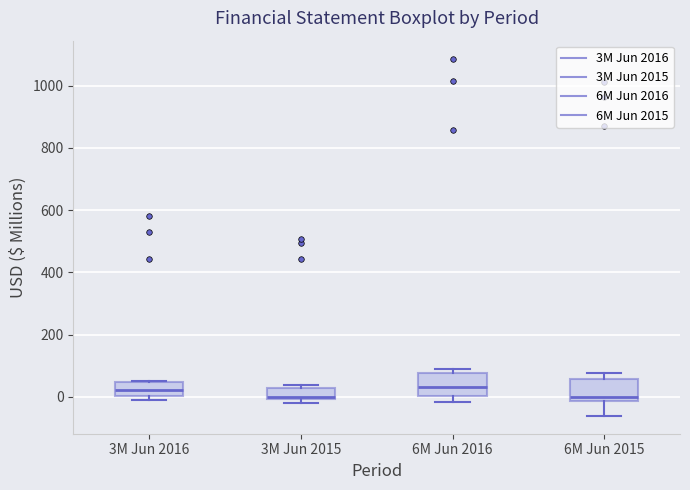

Reading left to right, read every box against the y-axis: the position of its median line, the range the box covers, and the ends of its whiskers. The values are not printed on the chart, so give them approximately, as read against the axis.

3M Jun 2016: median 20, box 0 to 40, whiskers 0 (just below the box's lower edge) to 60
3M Jun 2015: median 0 (just above the box's lower edge), box 0 to 20, whiskers -20 to 40
6M Jun 2016: median 40, box 0 to 80, whiskers -20 to 80 (just above the box's upper edge)
6M Jun 2015: median 0, box -20 to 60, whiskers -60 to 80